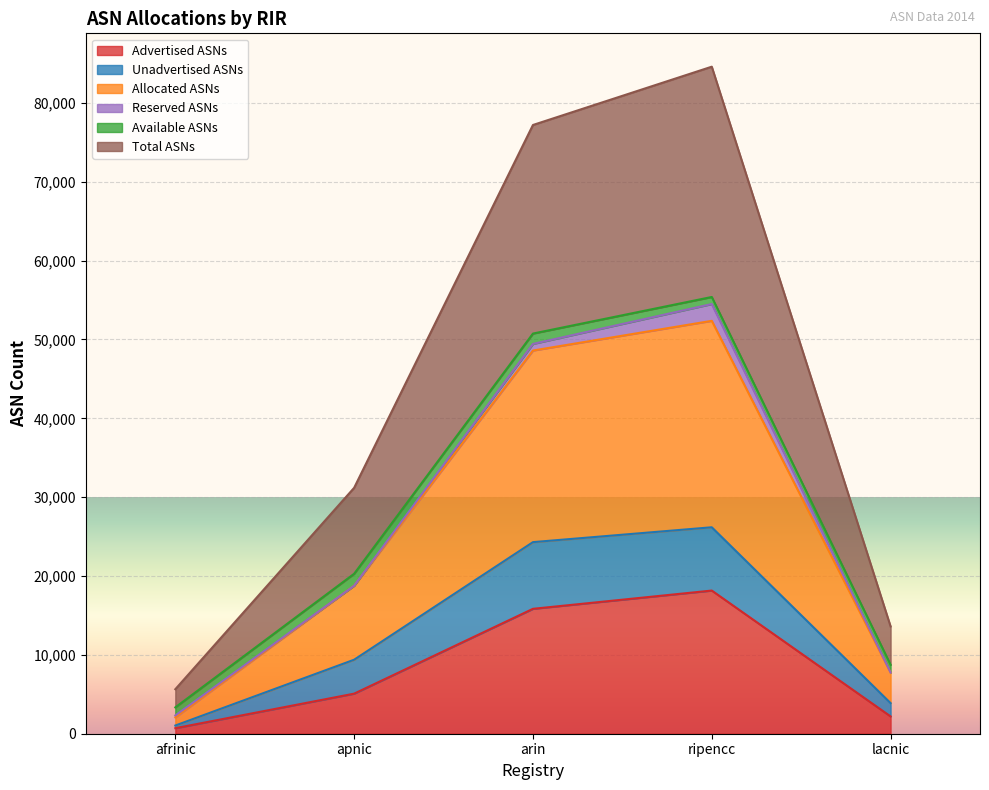

Which category has the highest value in the Advertised ASNs series?

ripencc